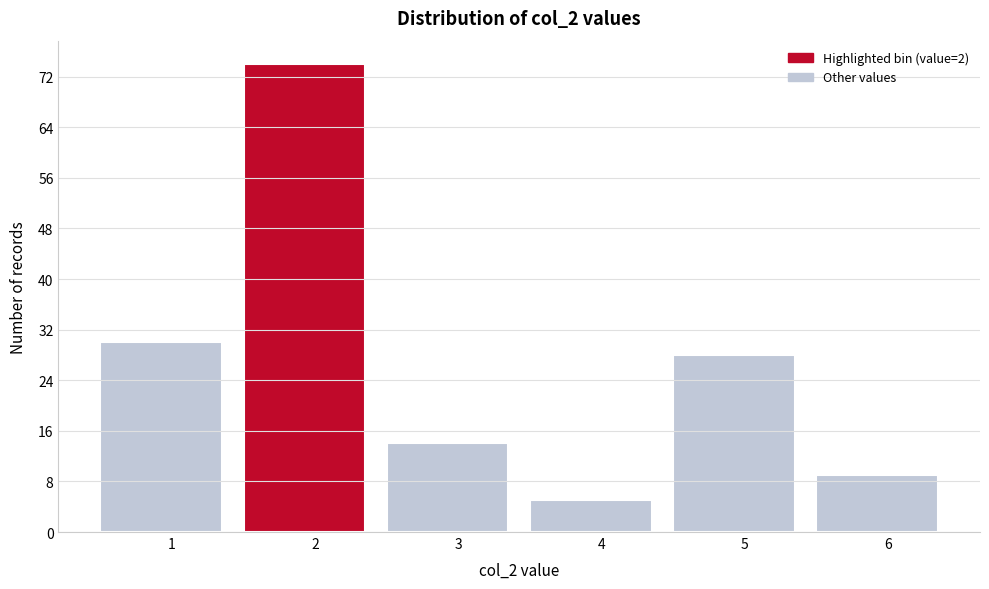

Reading right to left, transcribe all the data shown in this chart.

6=9	5=28	4=5	3=14	2=74	1=30